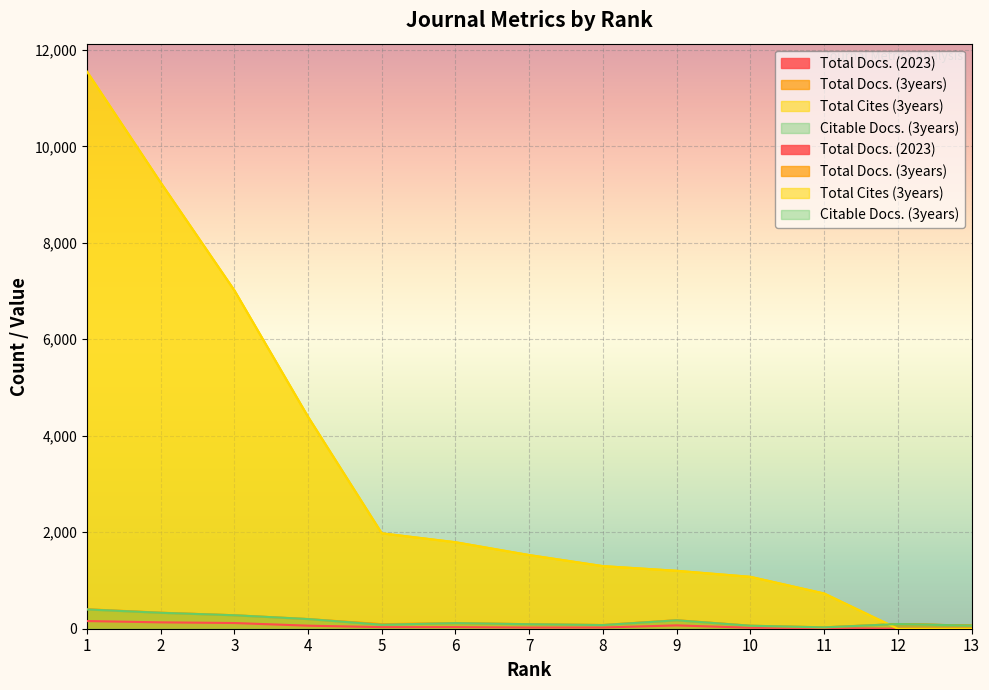

Reading left to right, transcribe all the data shown in this chart.

Total Docs. (2023): 159	132	118	63	33	34	24	25	69	20	11	0	0
Total Docs. (3years): 404	332	279	200	94	116	94	77	177	62	29	97	65
Total Cites (3years): 11551	9250	7015	4393	1978	1793	1527	1298	1201	1076	731	0	0
Citable Docs. (3years): 400	330	279	200	83	116	93	76	174	62	28	97	63